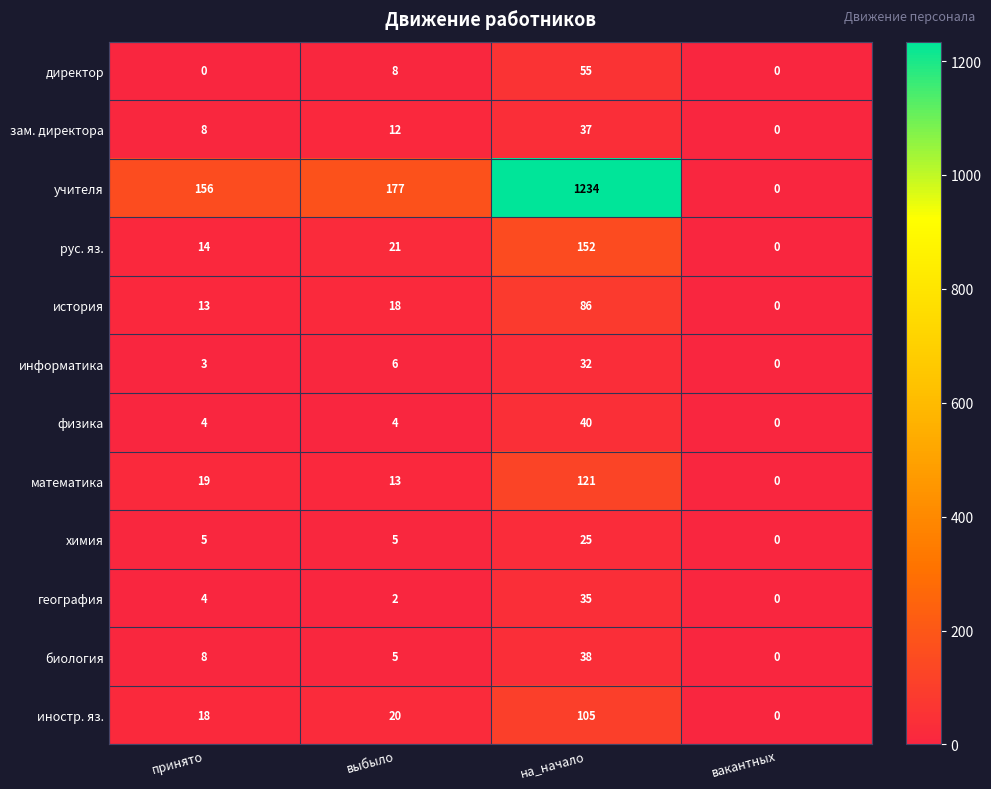

The value of иностр. яз. at на_начало is 162. True or false?

False